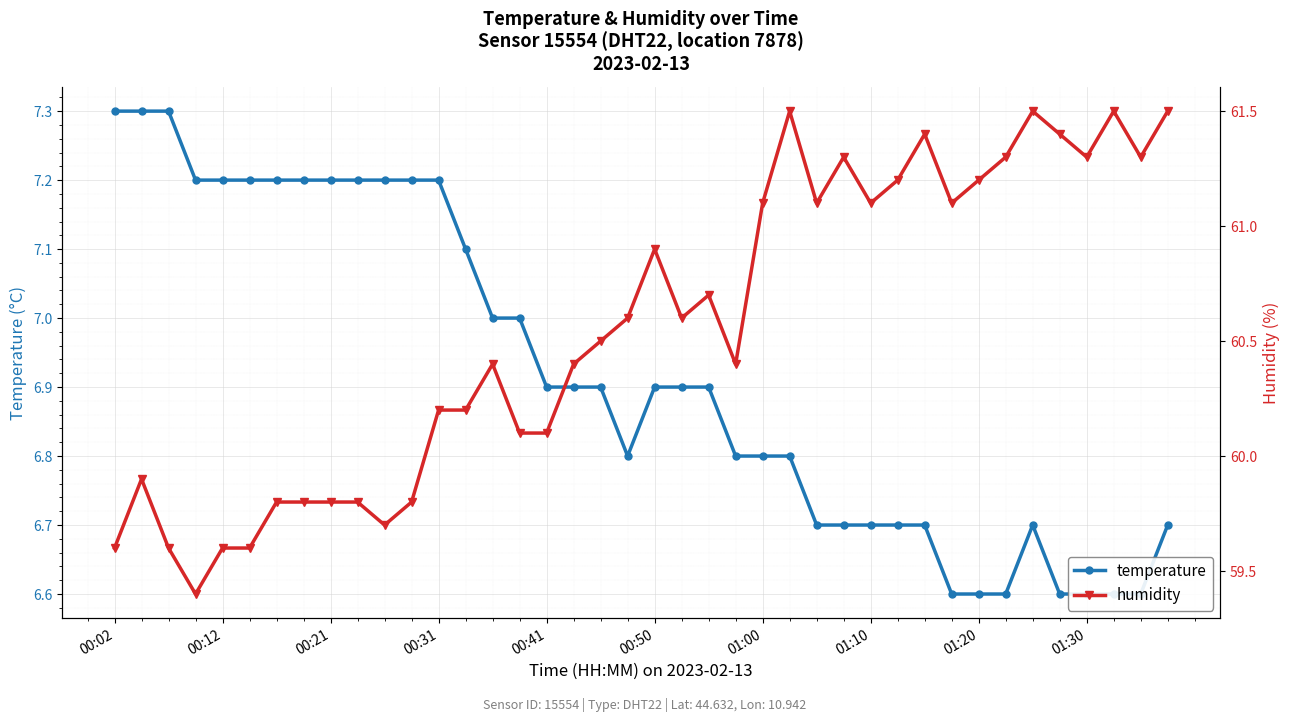

List the series in order of their overall mean, lowest first.

temperature, humidity